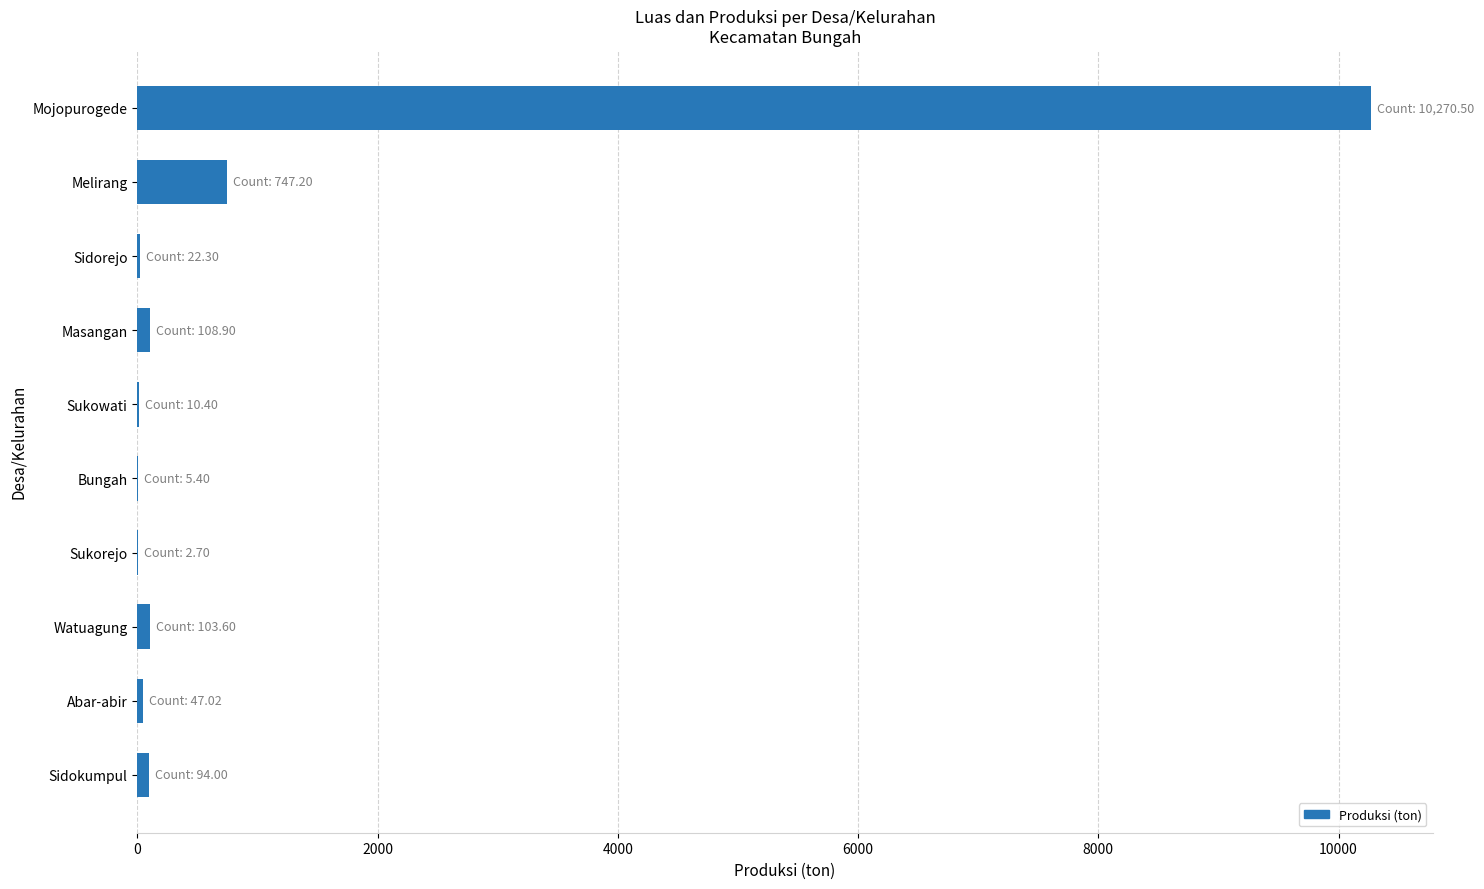

What is the sum of all values?

11412.0